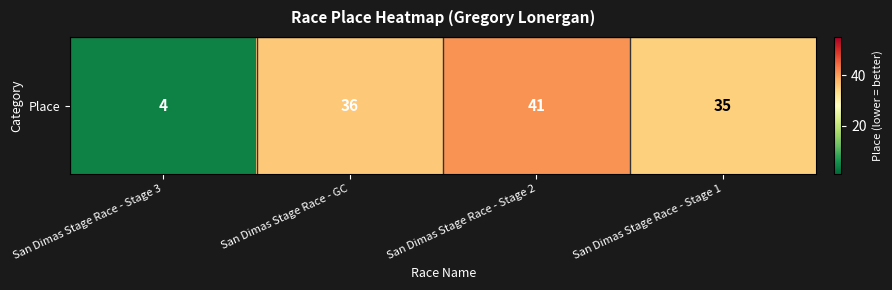

The value at San Dimas Stage Race - Stage 2 is 22. True or false?

False